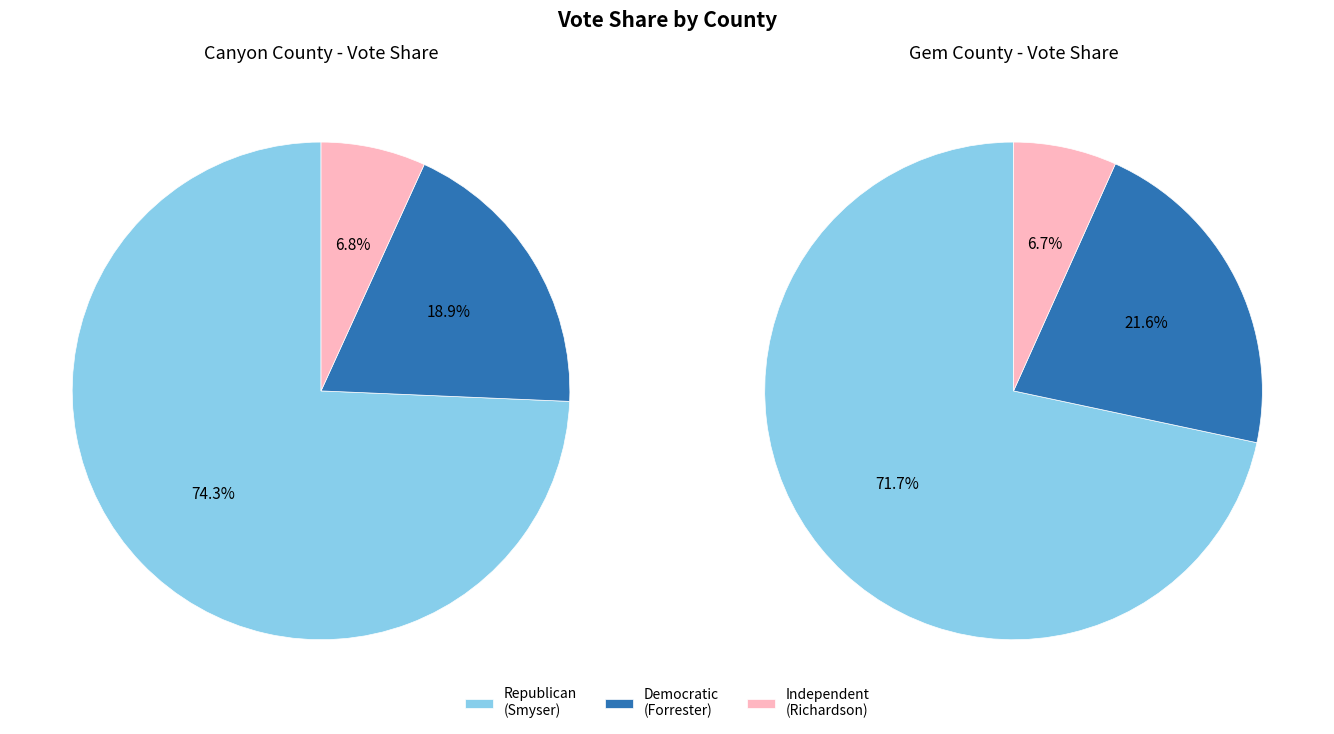

Does Gem account for over 50% of the chart?

No